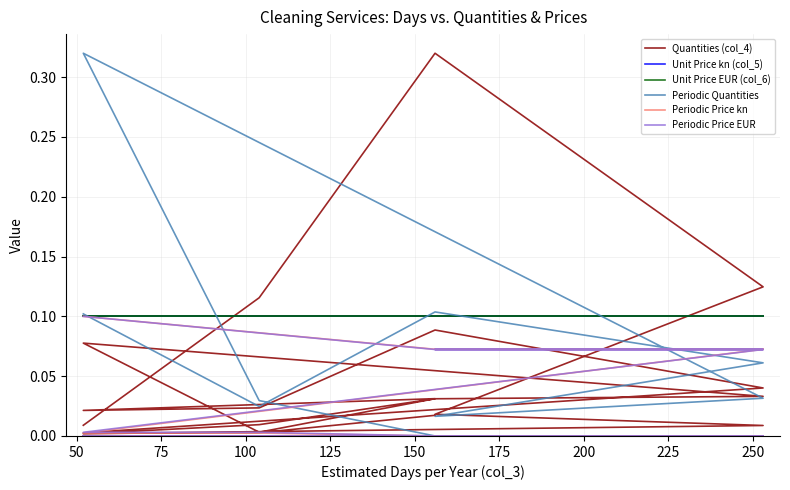

At how many categories does at least one series exceed 0?

20